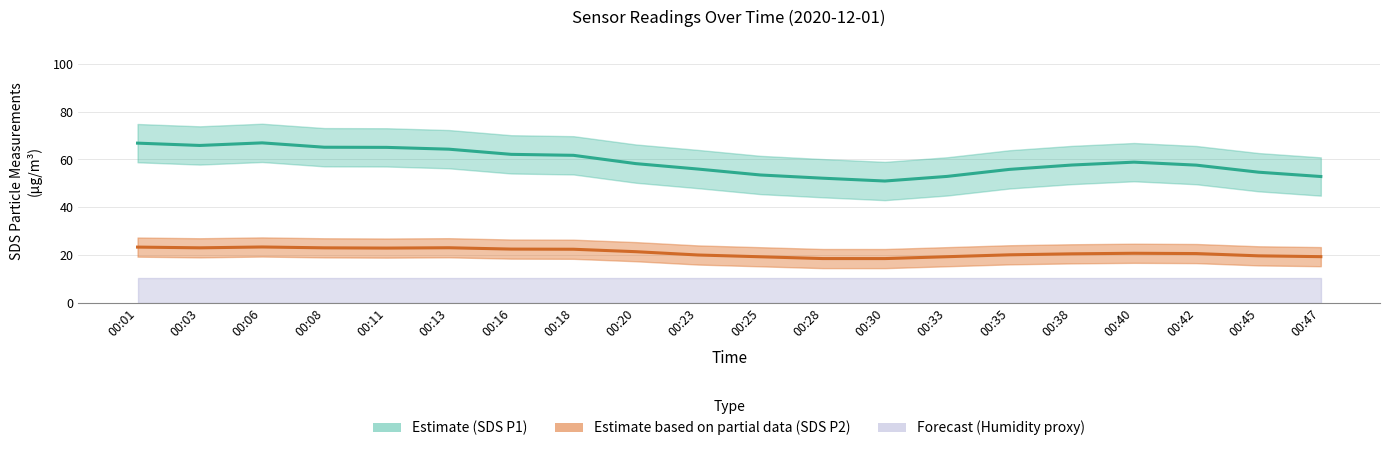

List the series in order of their peak value, lowest first.

Estimate based on partial data (SDS P2), Estimate (SDS P1)